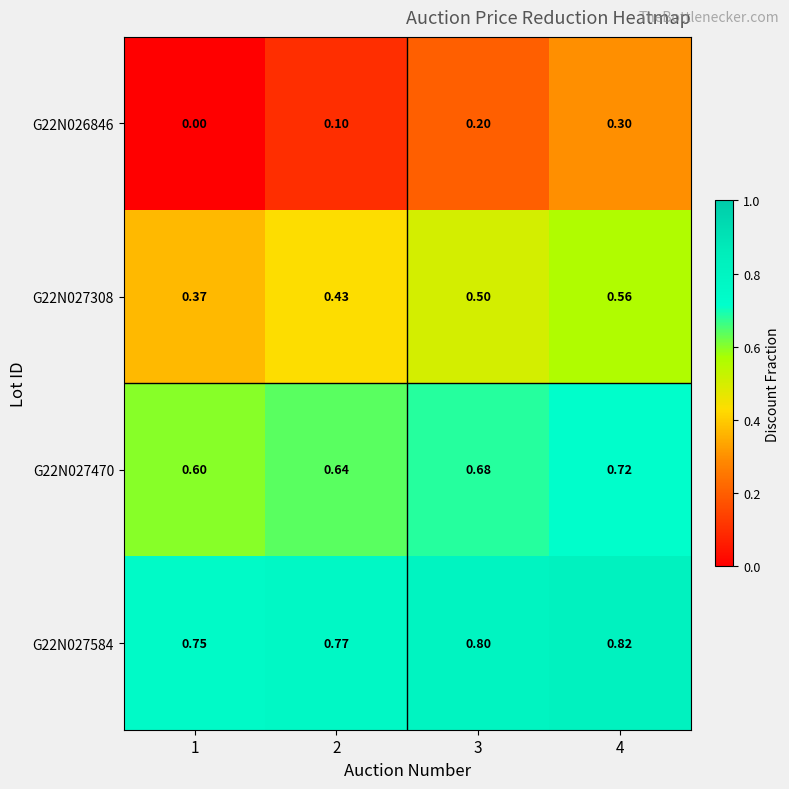

Which series has the largest total across all categories?

G22N027584